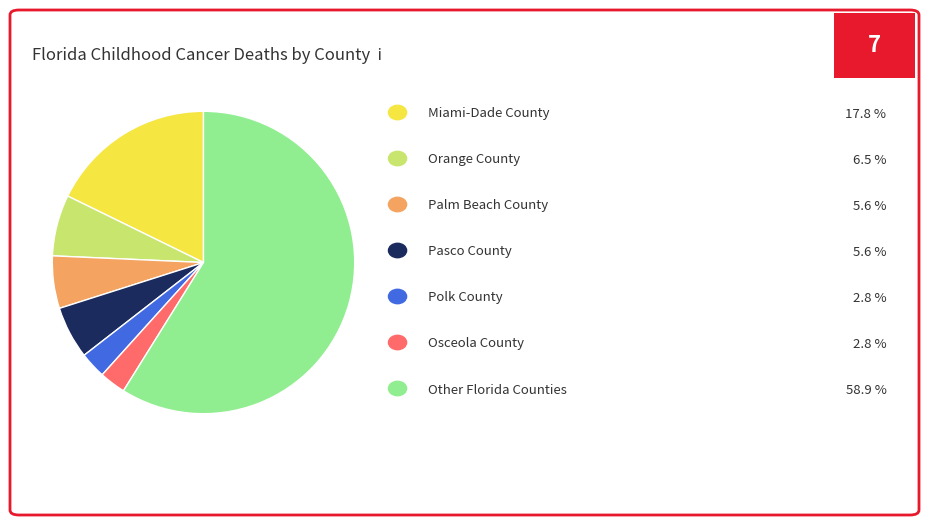

Does any single category account for the majority?

Yes